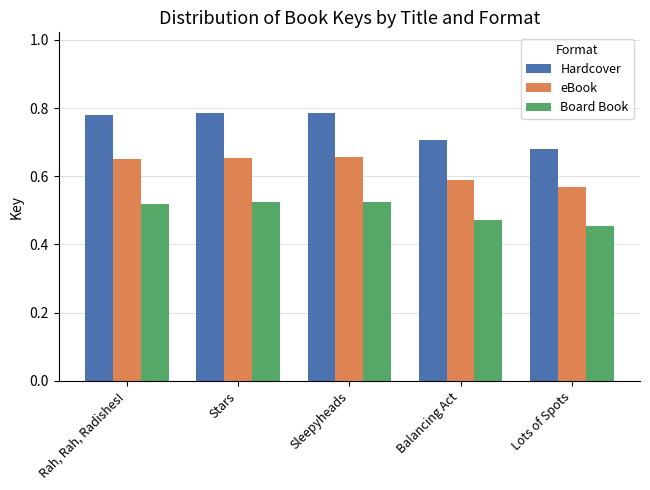

What are all the series names shown in the legend?

Hardcover, eBook, Board Book